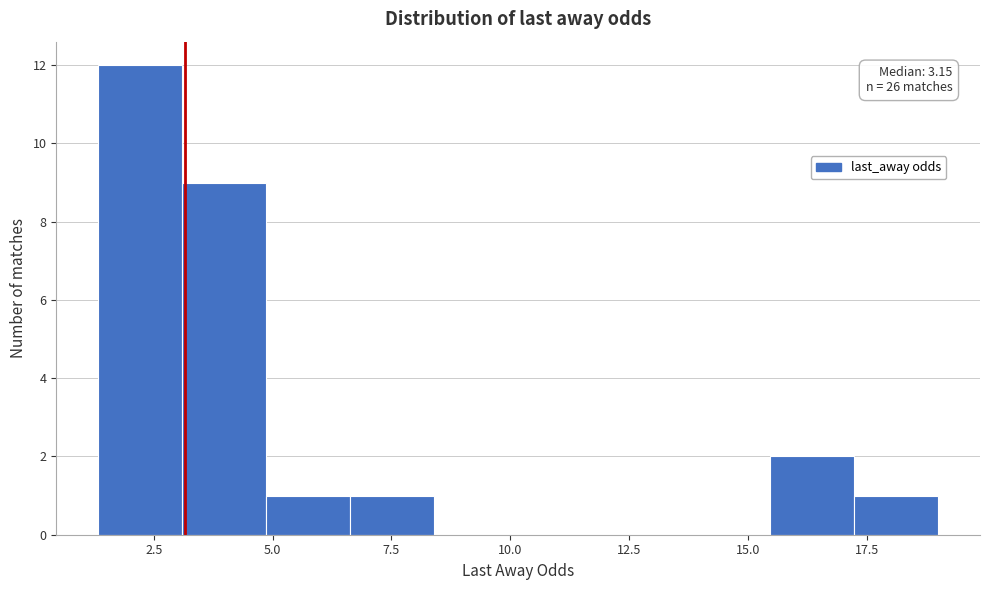

Read against the x-axis, roughly where is the centre of the tallest bar?

2.0